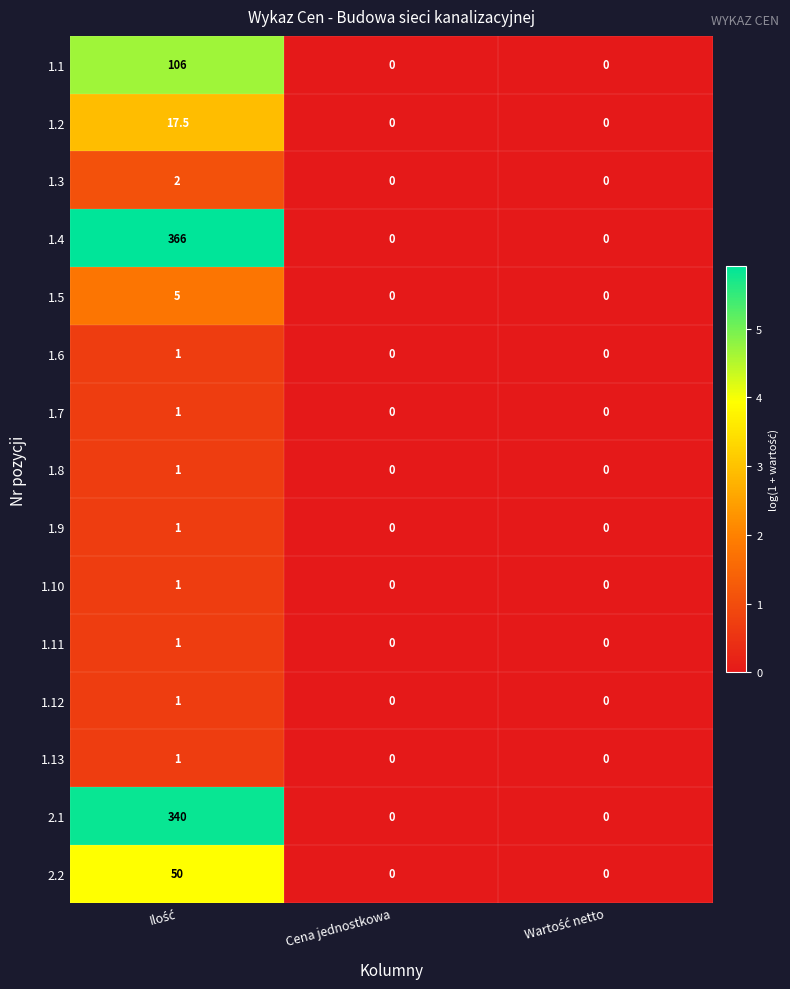

What is the greatest value displayed?

366.0